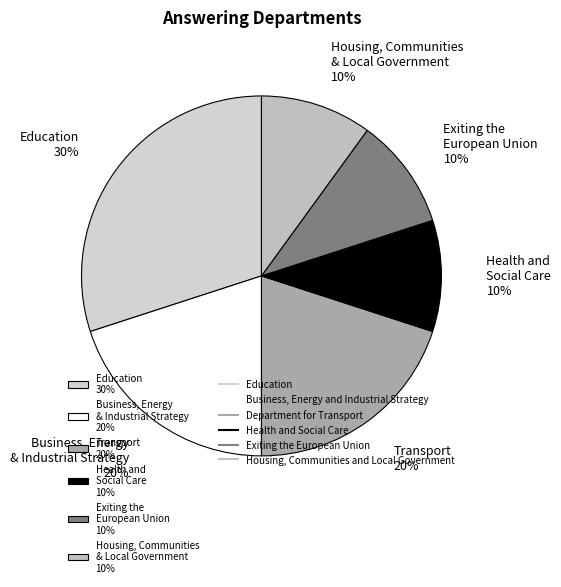

To the nearest percent, what portion does Transport 20% represent?

20%